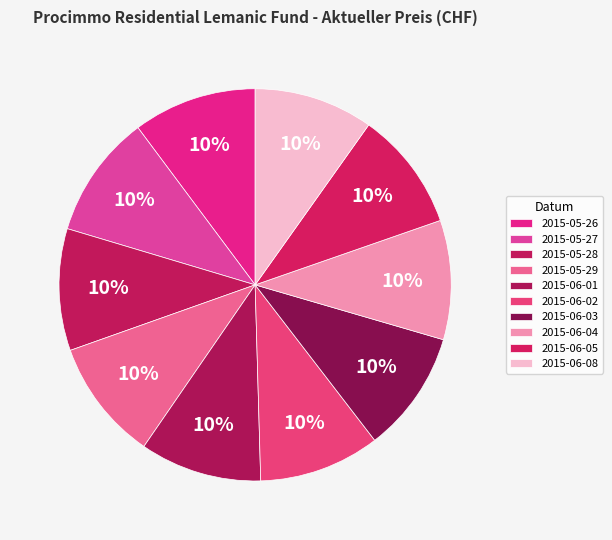

To the nearest percent, what is the combined percentage of 2015-06-02 and 2015-06-01?

20%